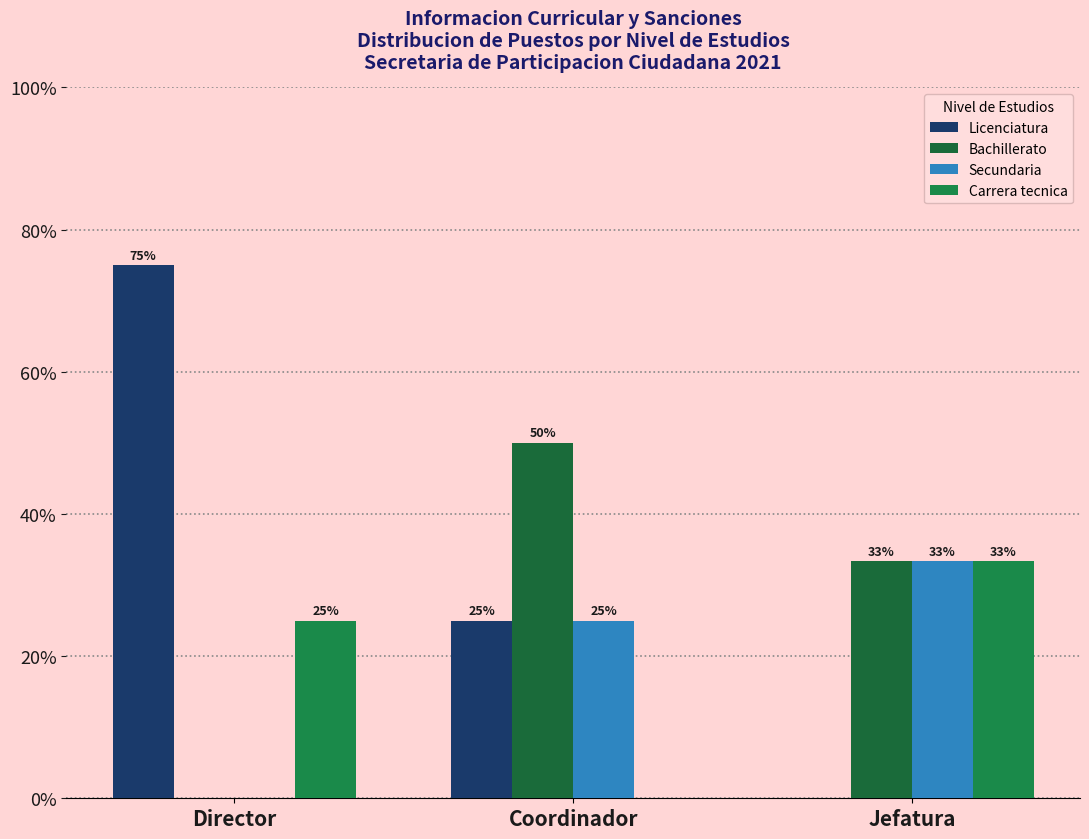

Where does the Licenciatura series first go above 25?

Director